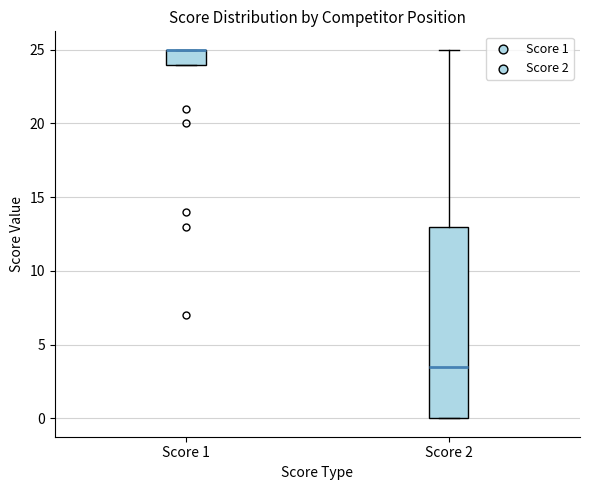

Which box is the tallest, from its lower edge to its upper edge?

Score 2